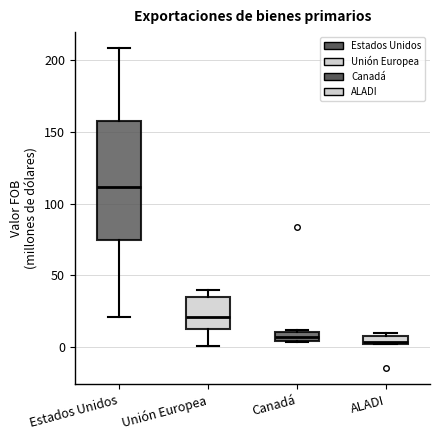

Where is the upper edge of the box for Estados Unidos on the y-axis? The values are not printed on the chart, so give them approximately, as read against the axis.

160